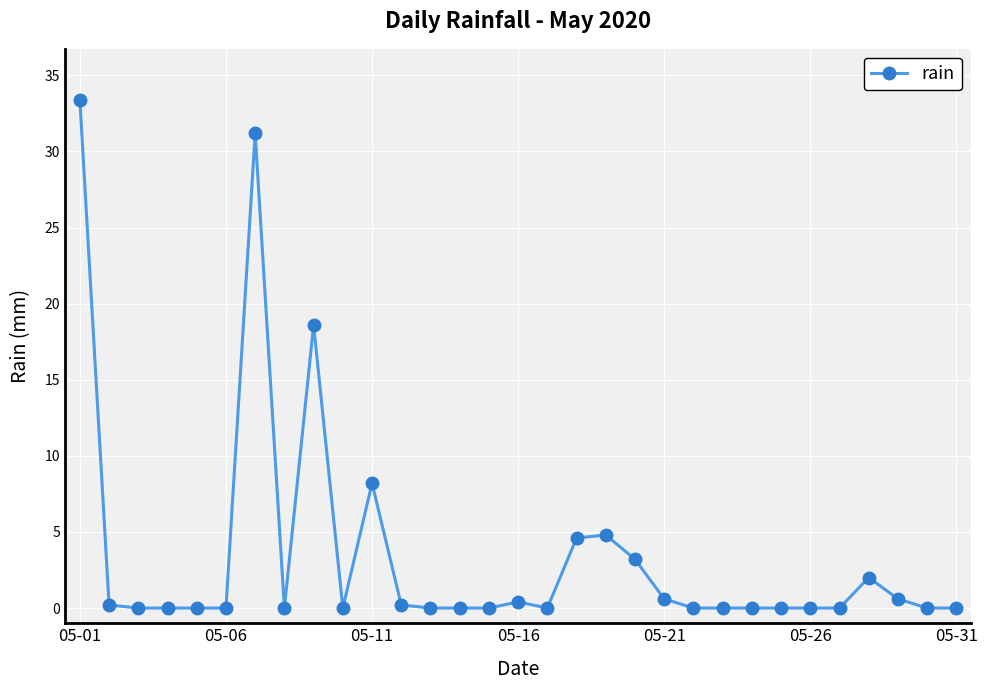

What is the maximum value shown in the chart?

33.4